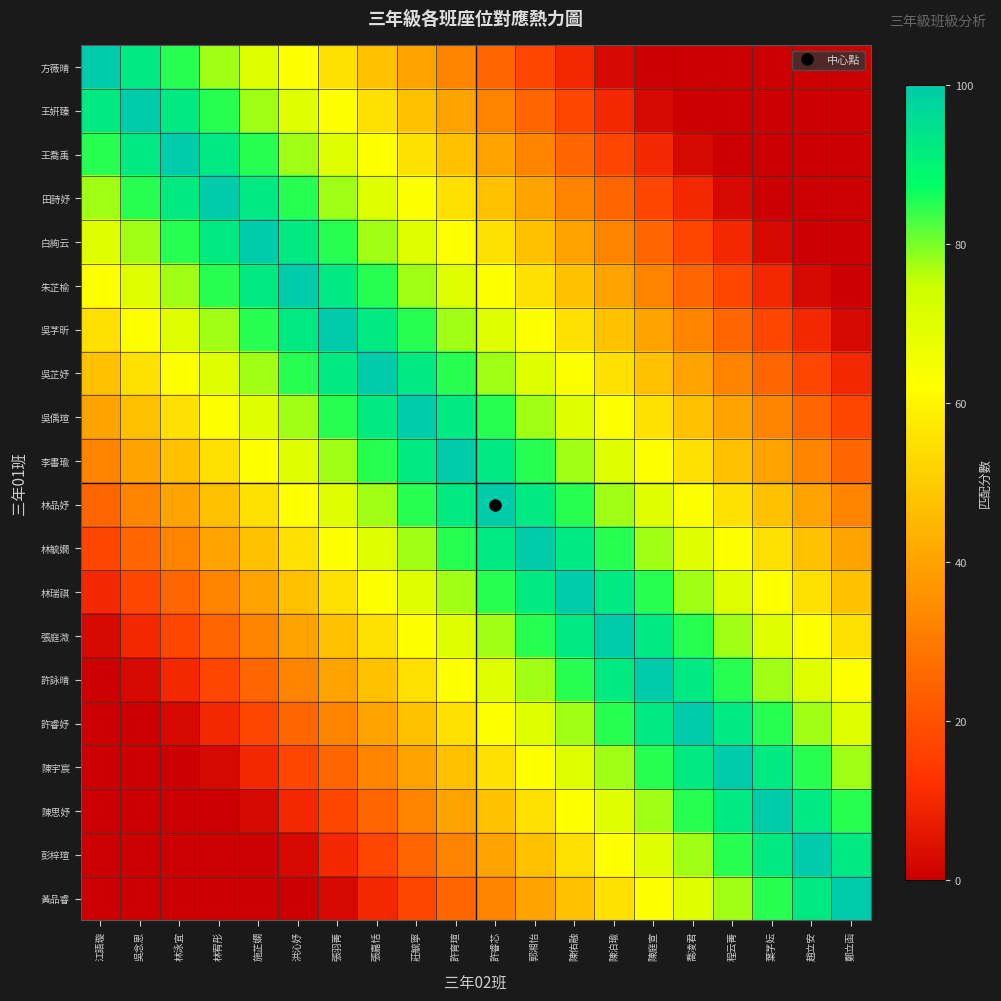

At which category is the sum across all series the highest?

許育瑄